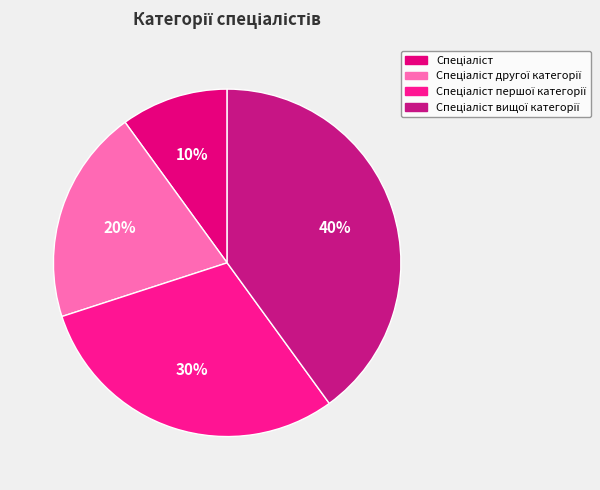

Do Спеціаліст and Спеціаліст другої категорії together represent more than half of the pie?

No